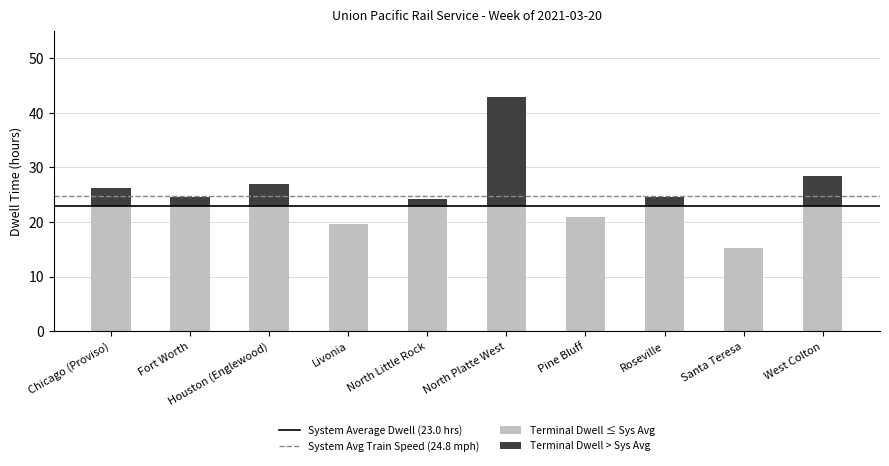

At which label is Terminal Dwell ≤ Sys Avg closest to 19?

Livonia